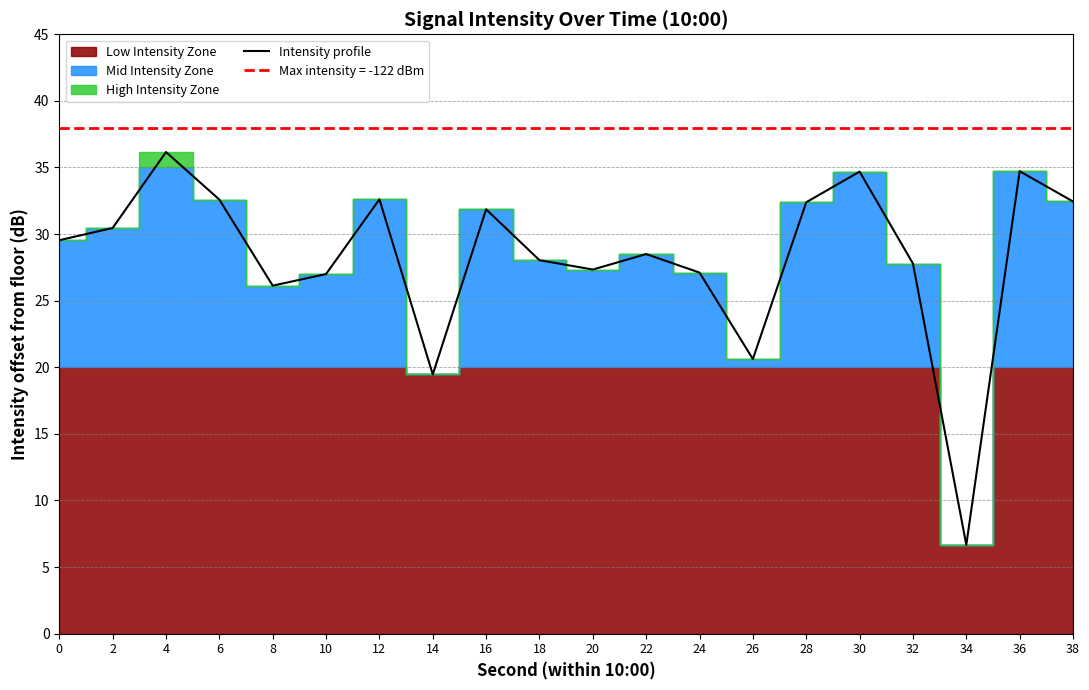

Which category has the lowest value across all series?

34